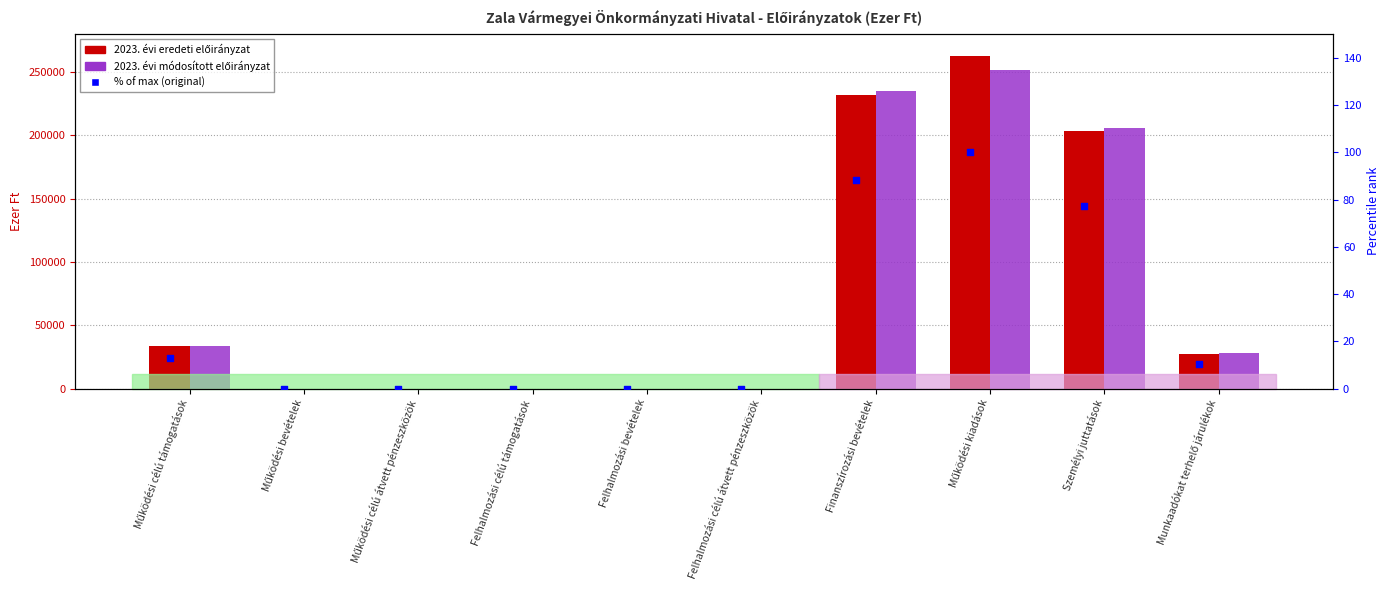

Which series has the largest Y range (max minus min)?

2023. évi eredeti előirányzat